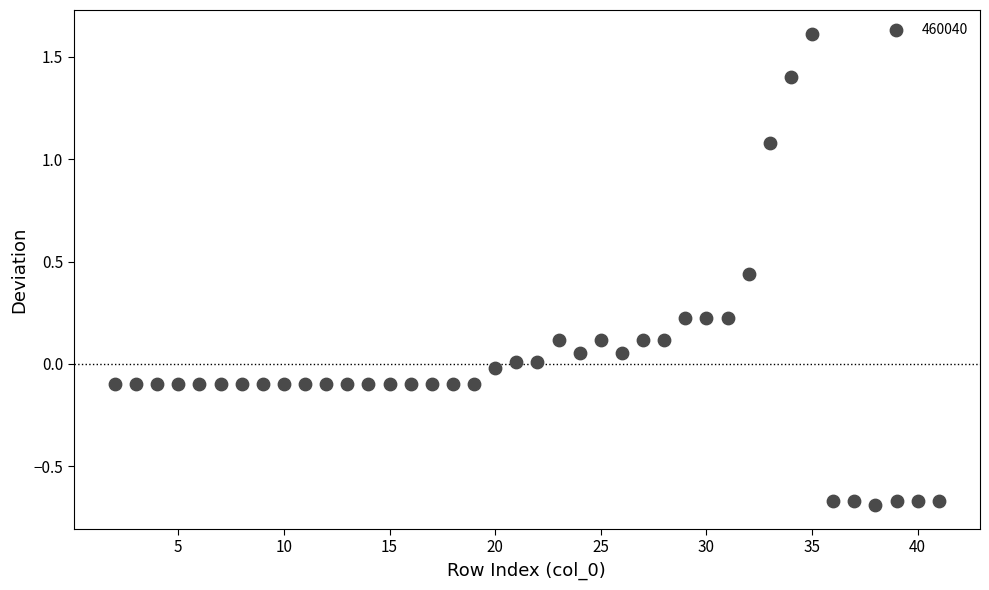

What is the range of Y values (max minus min)?

2.3